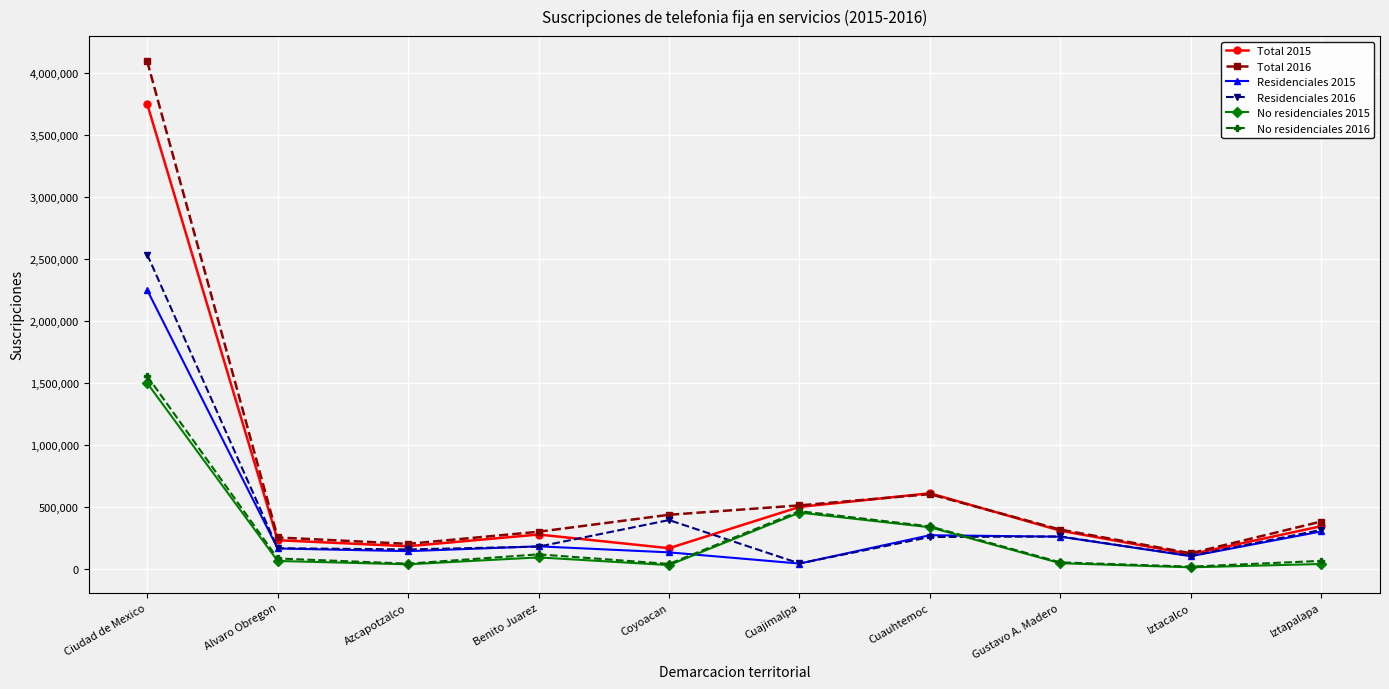

What is the sum of all Residenciales 2015 values?

3877313